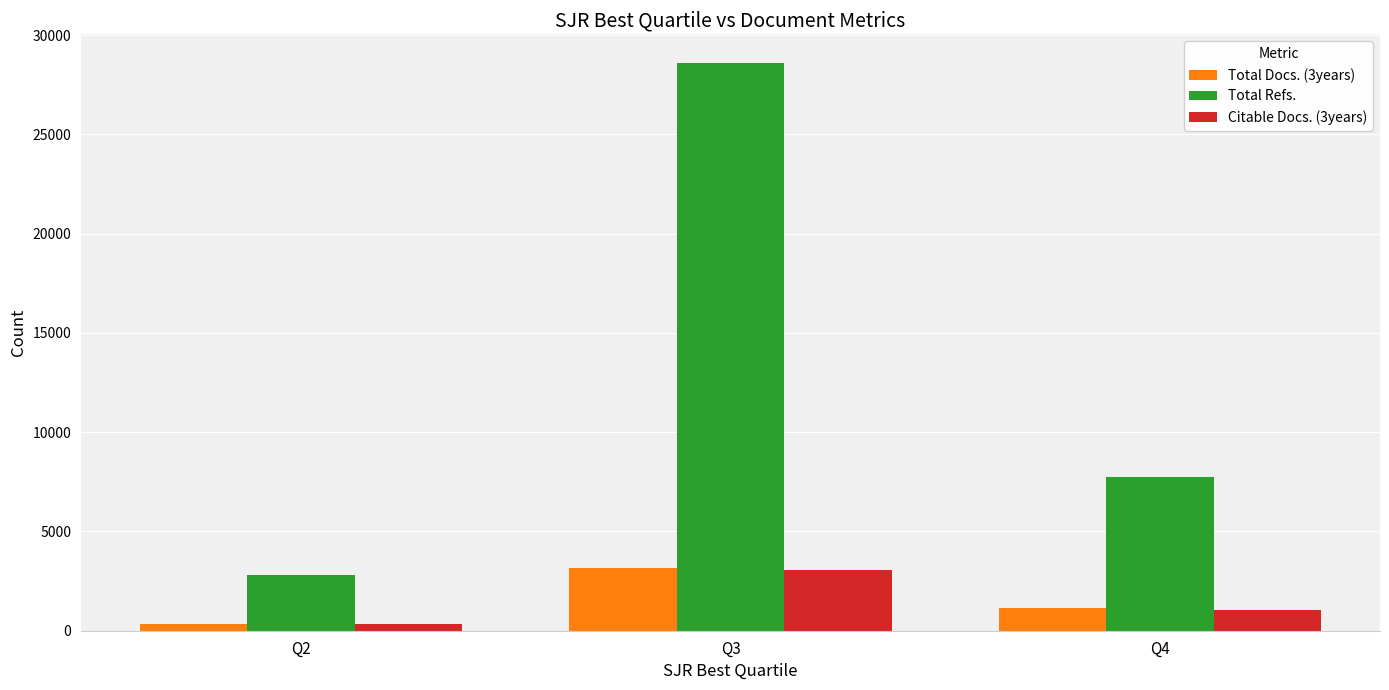

At how many categories does at least one series exceed 12323?

1